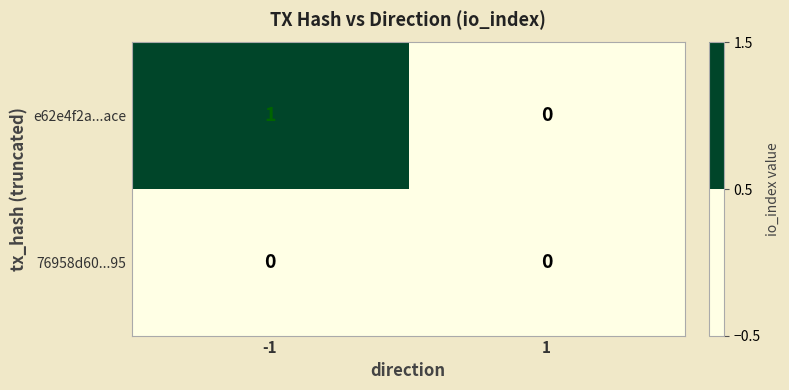

The e62e4f2a...ace series shows 2 at -1. True or false?

False